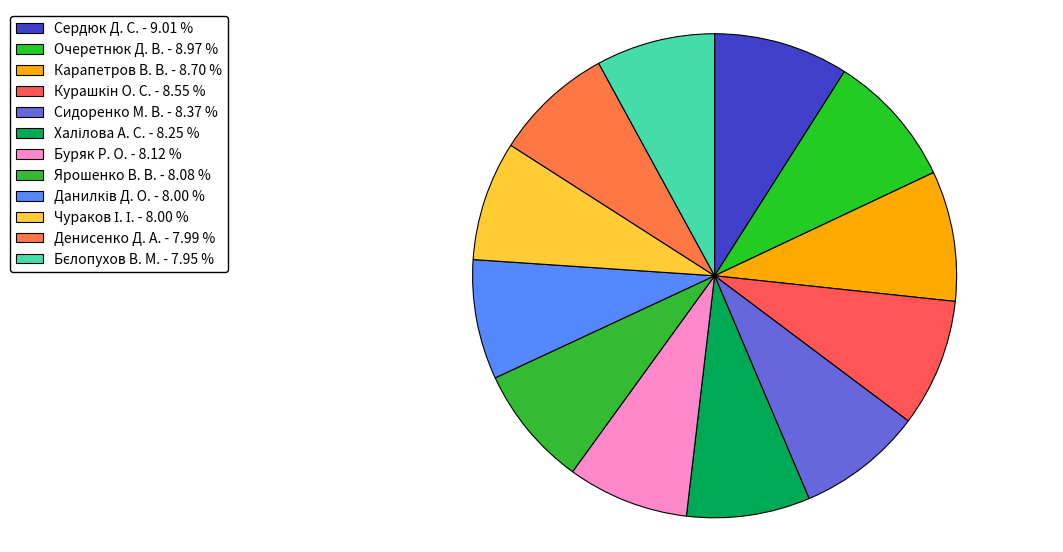

What percentage do Буряк Р. О. and Ярошенко В. В. together represent?

16.2%